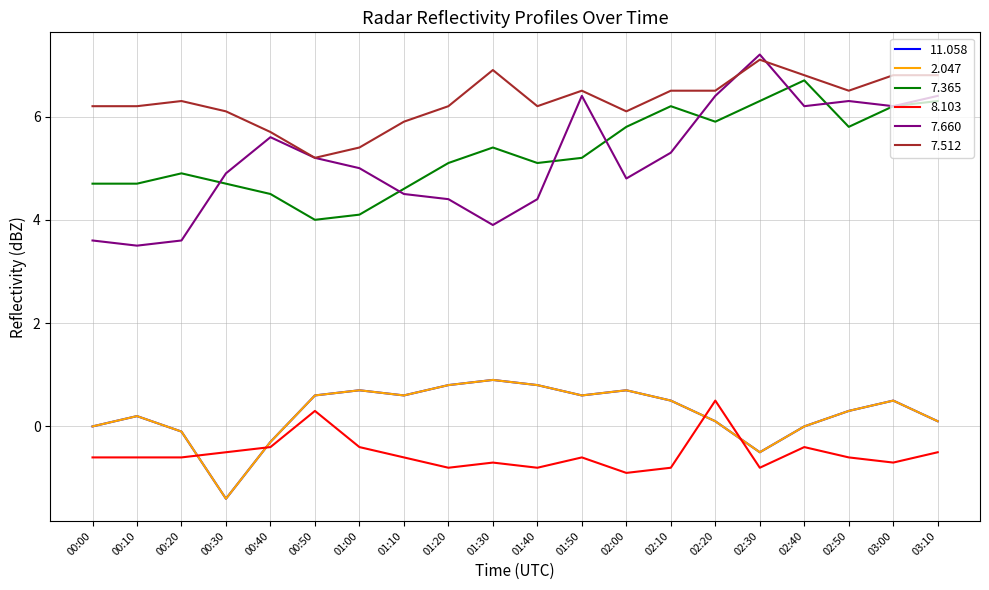

In 7.512, how many points are lower than both neighbors (excluding endpoints)?

4